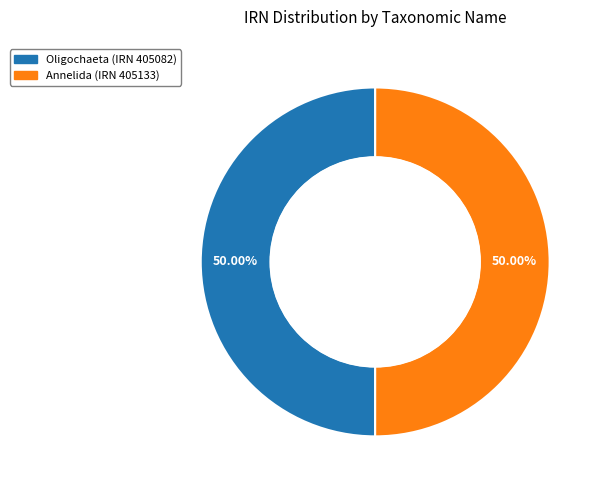

Is the sum of Annelida (IRN 405133) and Oligochaeta (IRN 405082) greater than half?

Yes